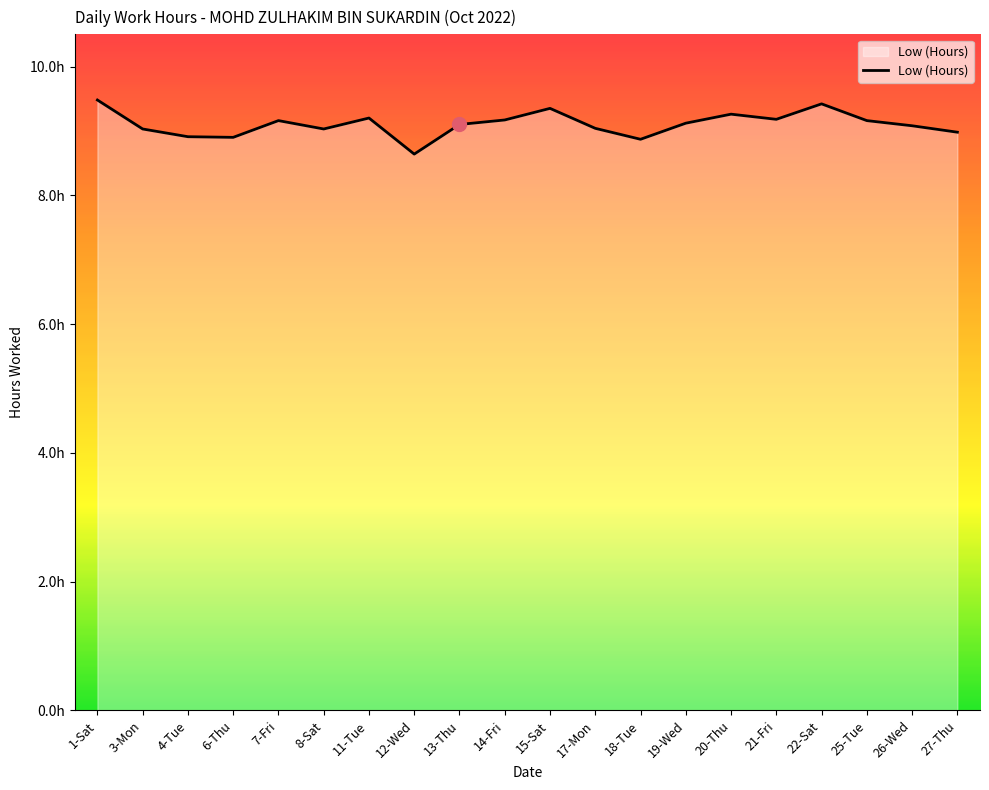

What is the change in value from 6-Thu to 21-Fri?

+0.3